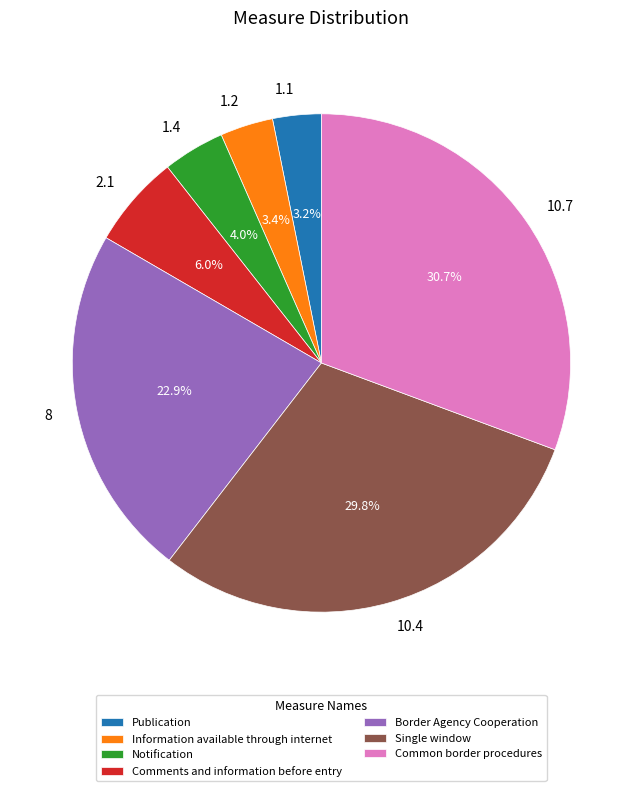

To the nearest percent, what percentage of the pie is 10.4?

30%